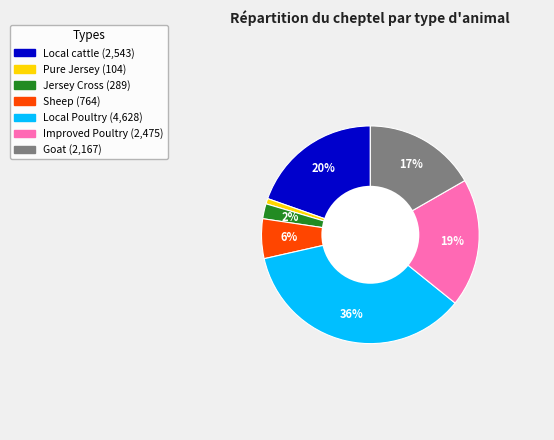

The Goat slice represents 17% of the pie. True or false?

True